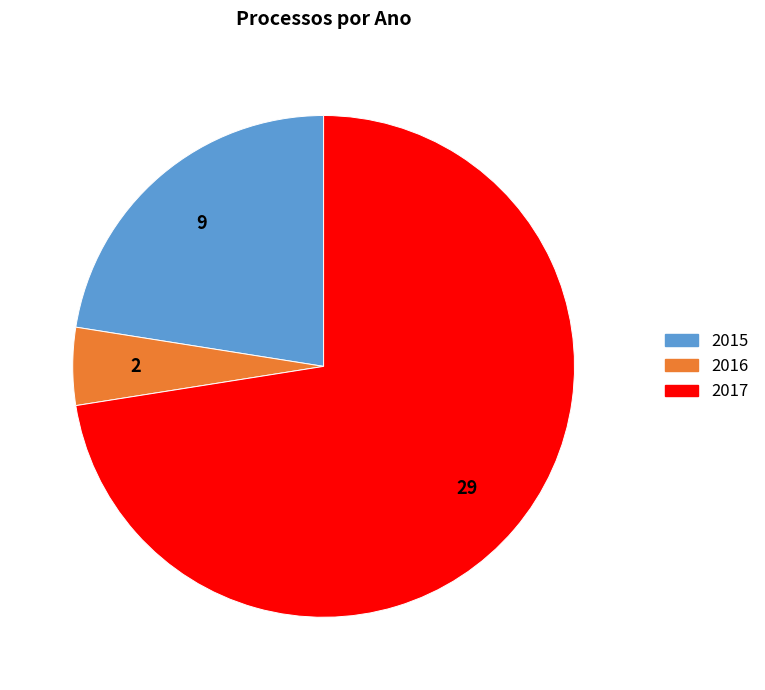

Between 2016 and 2015, which is larger?

2015